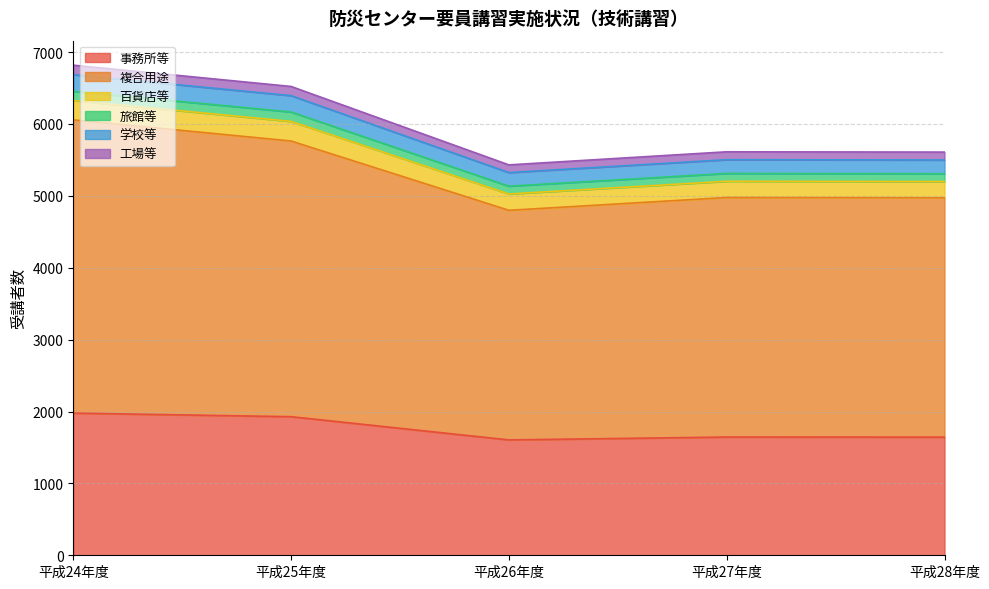

In 複合用途, how many points are higher than both neighbors (excluding endpoints)?

1